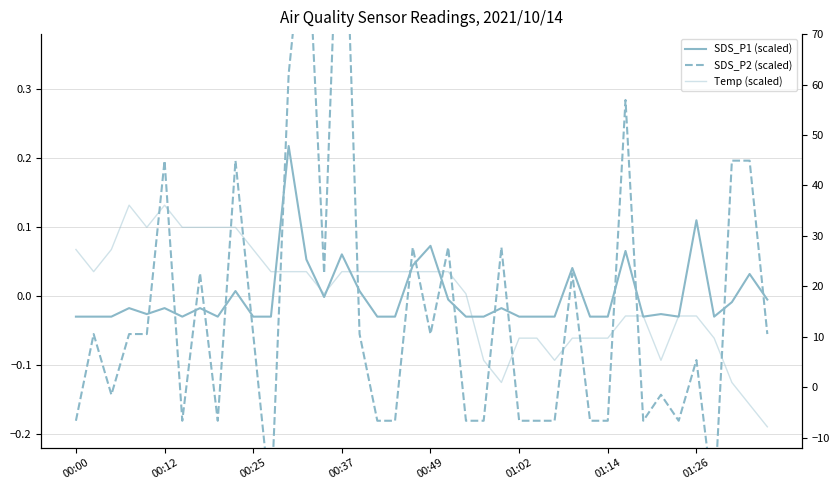

What is the lowest value of the SDS_P2 (scaled) series?

-23.9